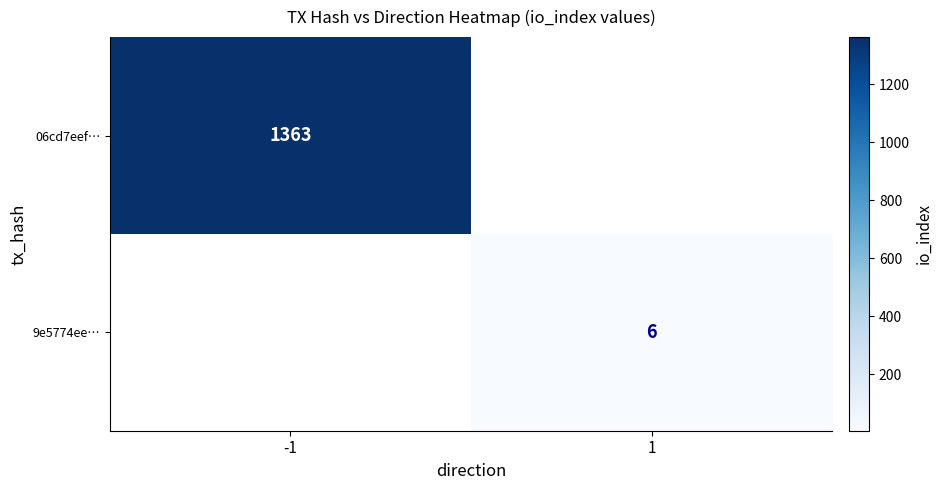

The 06cd7eef… series shows 1363 at -1. True or false?

True